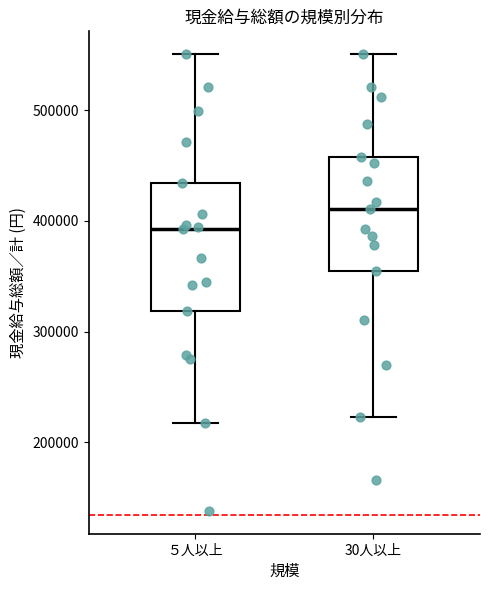

Reading left to right, transcribe this box plot: for each box, give where its median line is, the range the box spans, and where its two whiskers end, as read against the y-axis. The values are not printed on the chart, so give them approximately, as read against the axis.

５人以上: median 390000, box 320000 to 430000, whiskers 220000 to 550000
30人以上: median 410000, box 350000 to 460000, whiskers 220000 to 550000